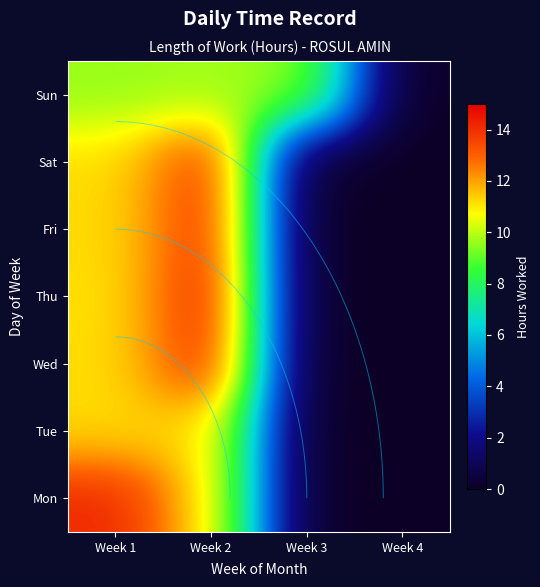

At how many categories does at least one series exceed 12?

2